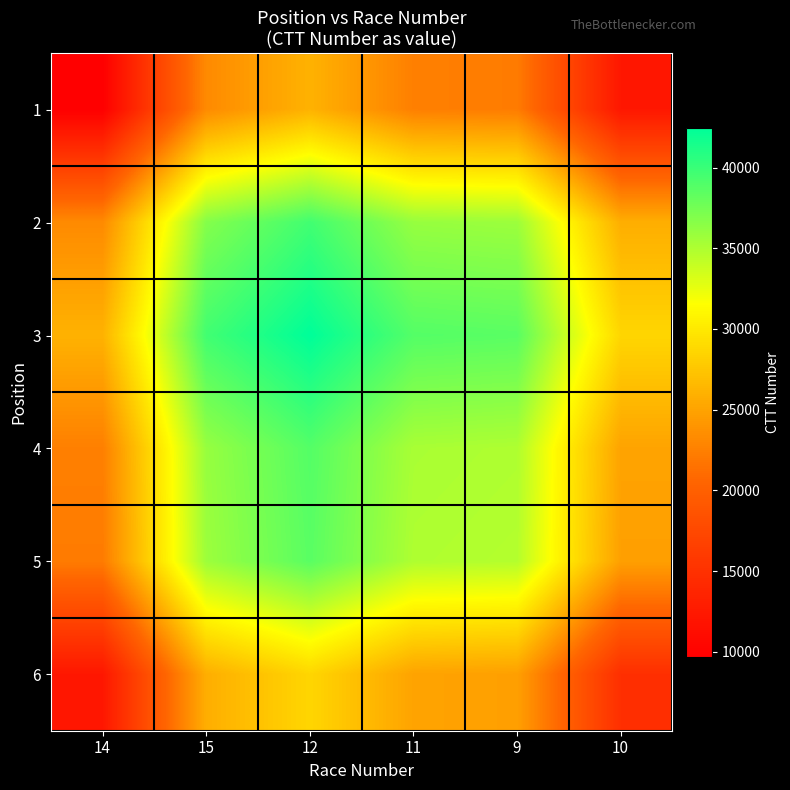

Between 10 and 12, which is larger?

12